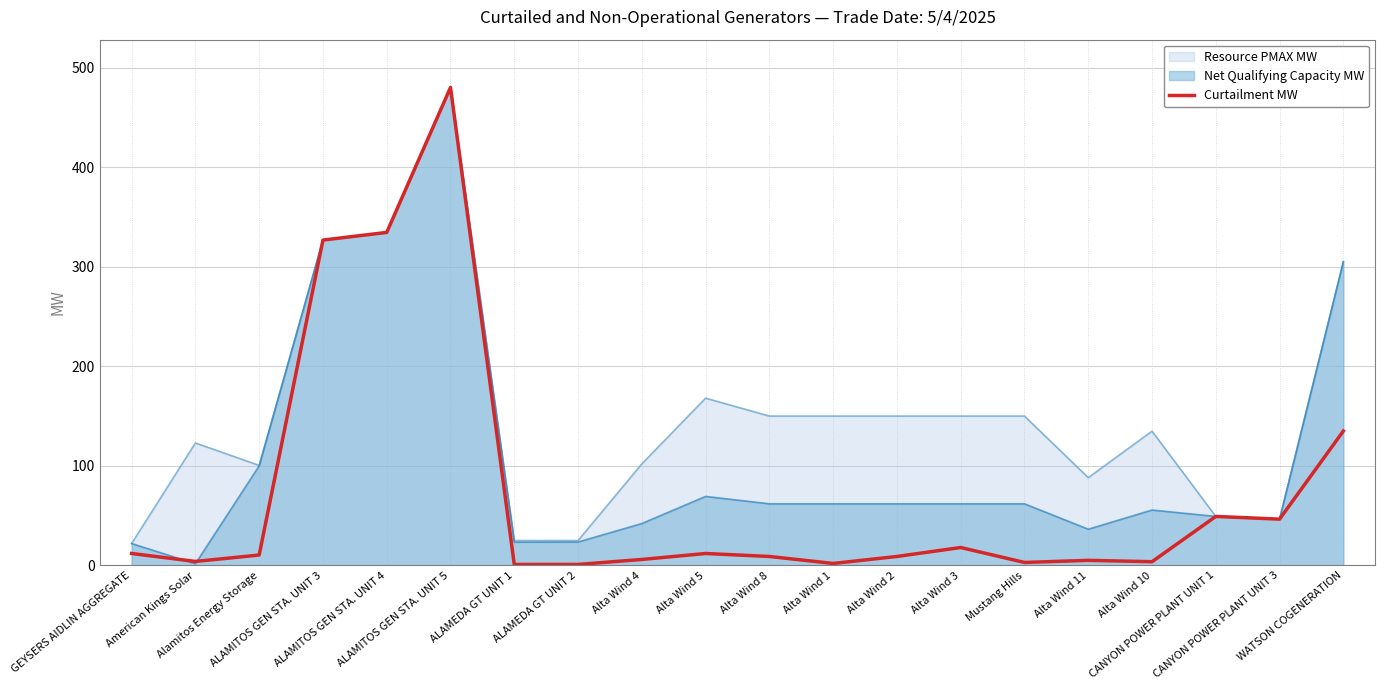

What is the value of the 1st point from the left?

12.0